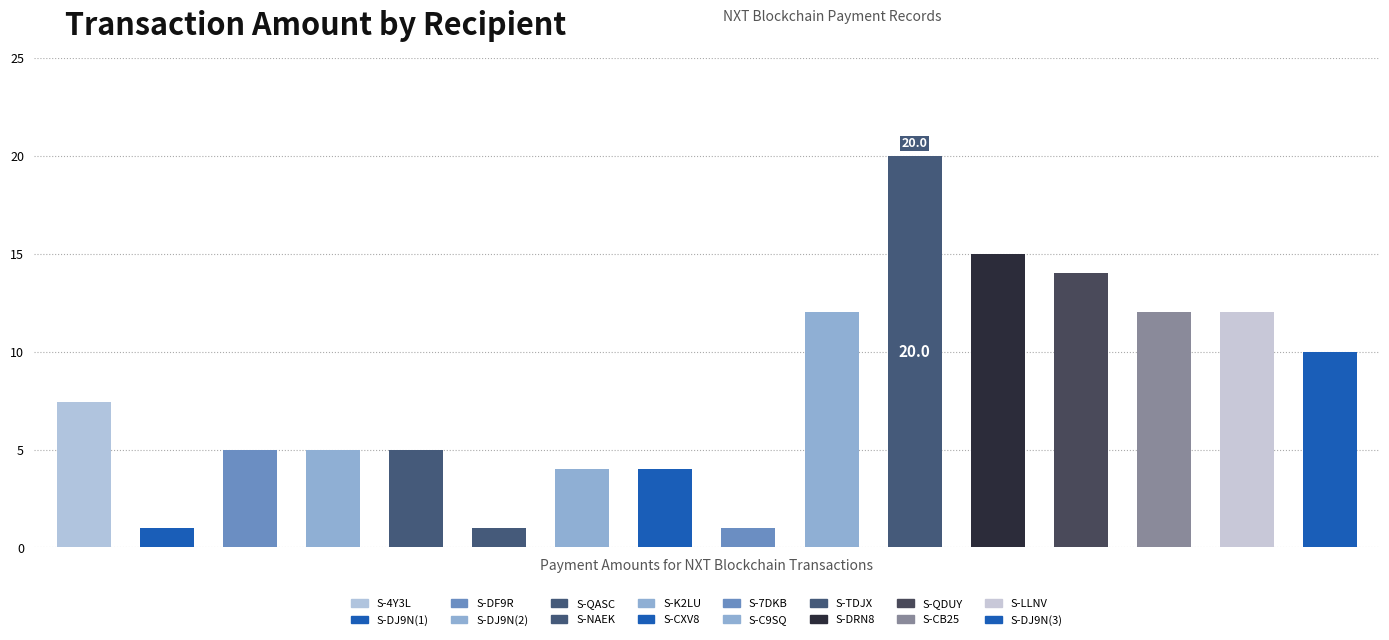

What is the value of the 1st bar from the left?

7.4